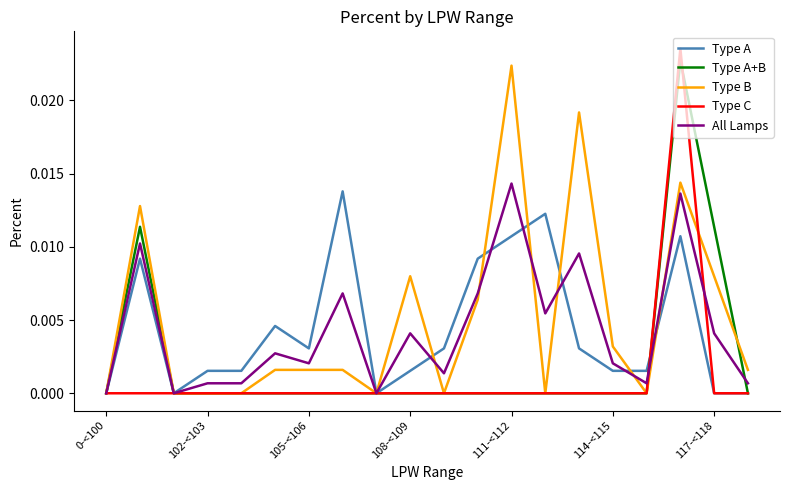

Which series has the largest range (max minus min)?

Type C